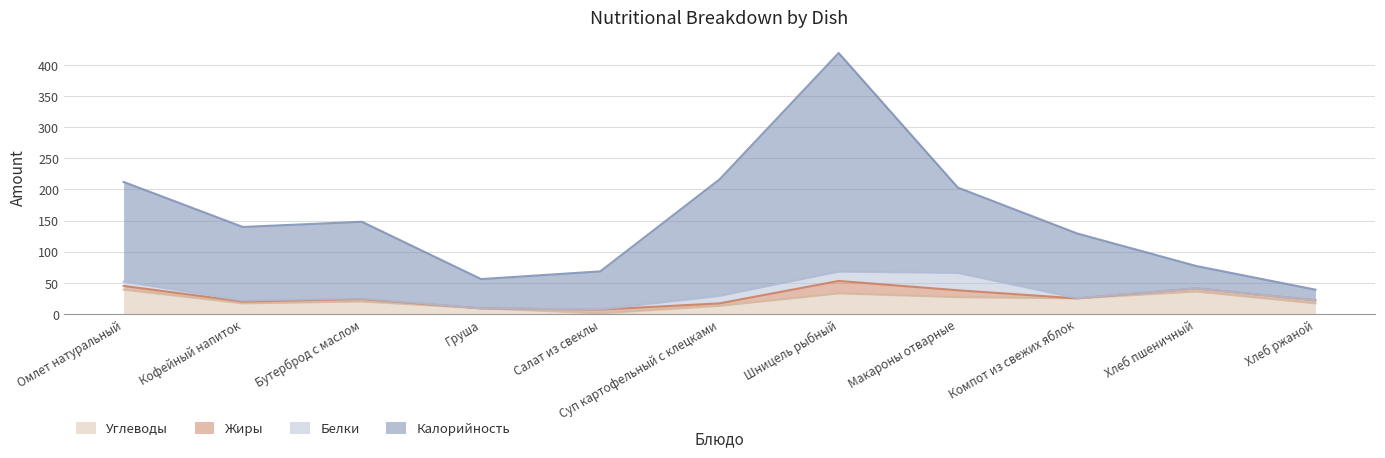

True or false: Углеводы and Калорийность cross at least once.

False